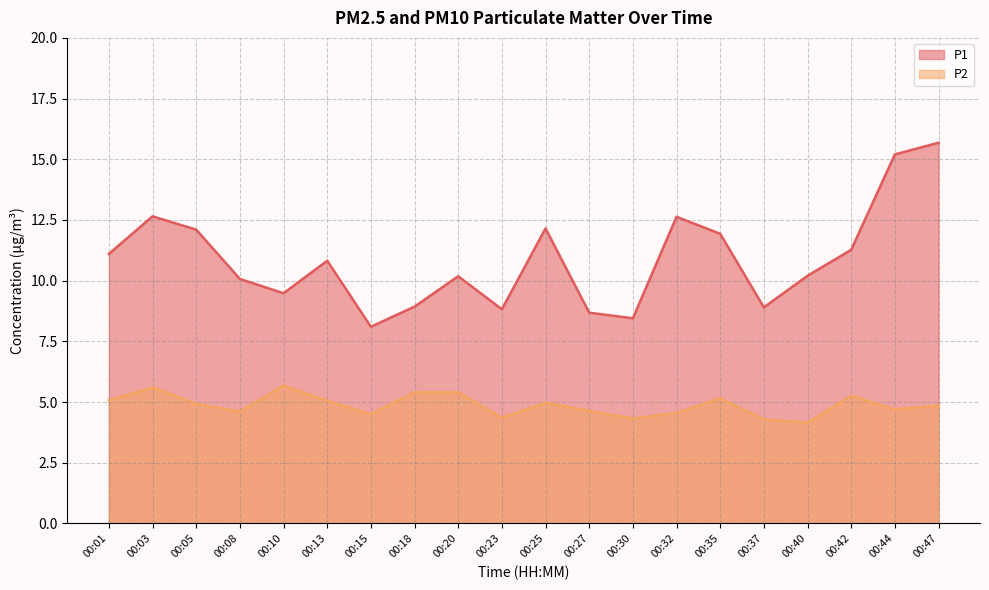

The value of P2 at 00:13 is 5.0. True or false?

True